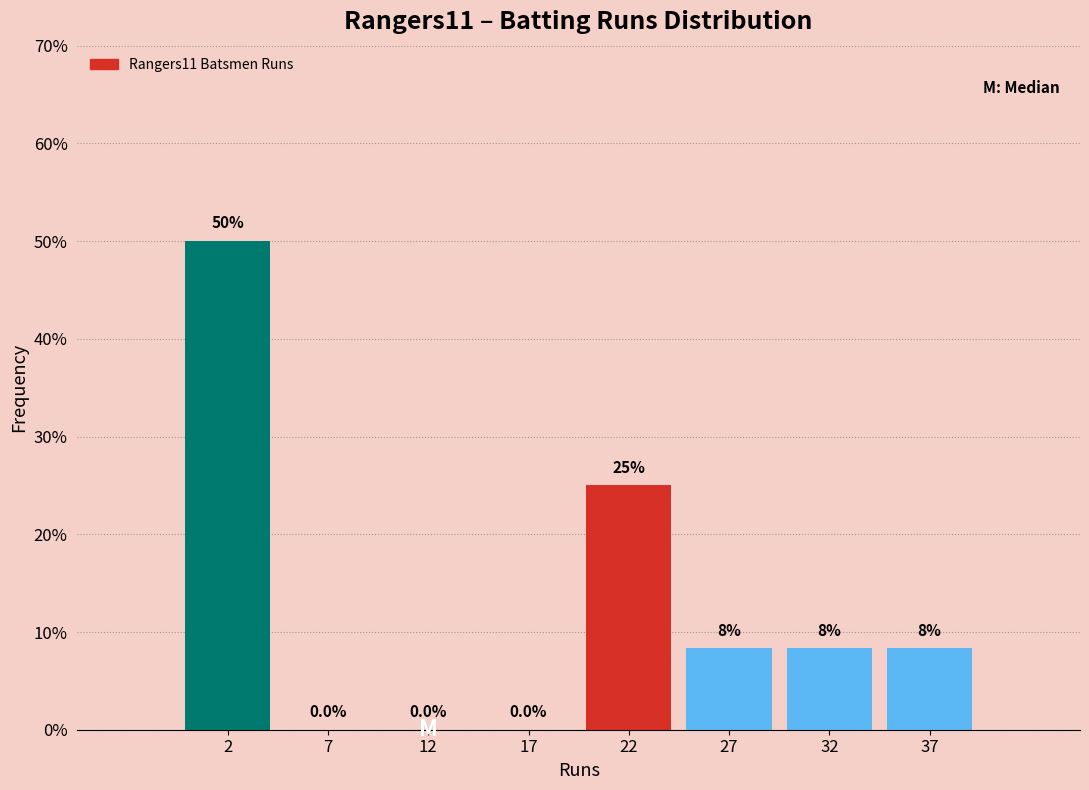

Over which range of the x-axis is the bar tallest?

0 to 5